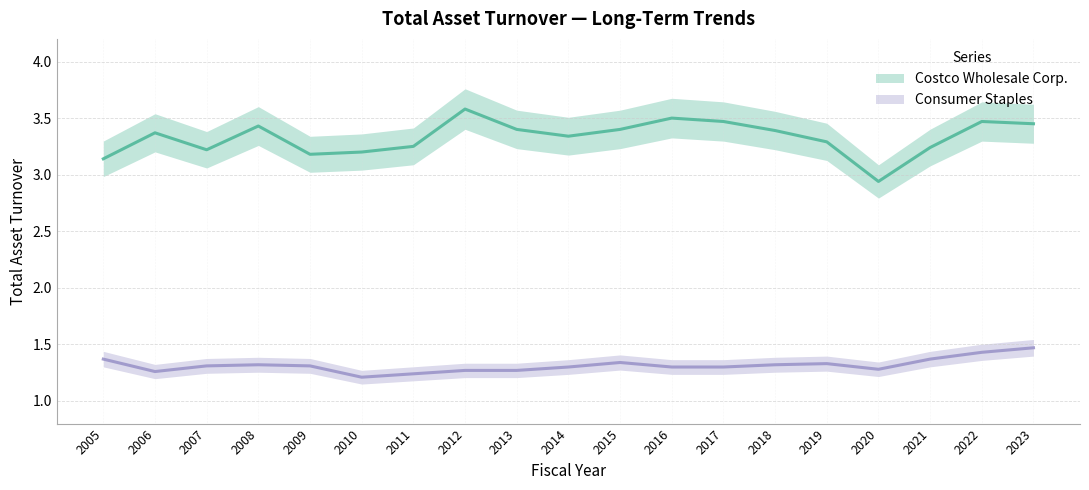

List the series in order of their overall mean, lowest first.

Consumer Staples, Costco Wholesale Corp.